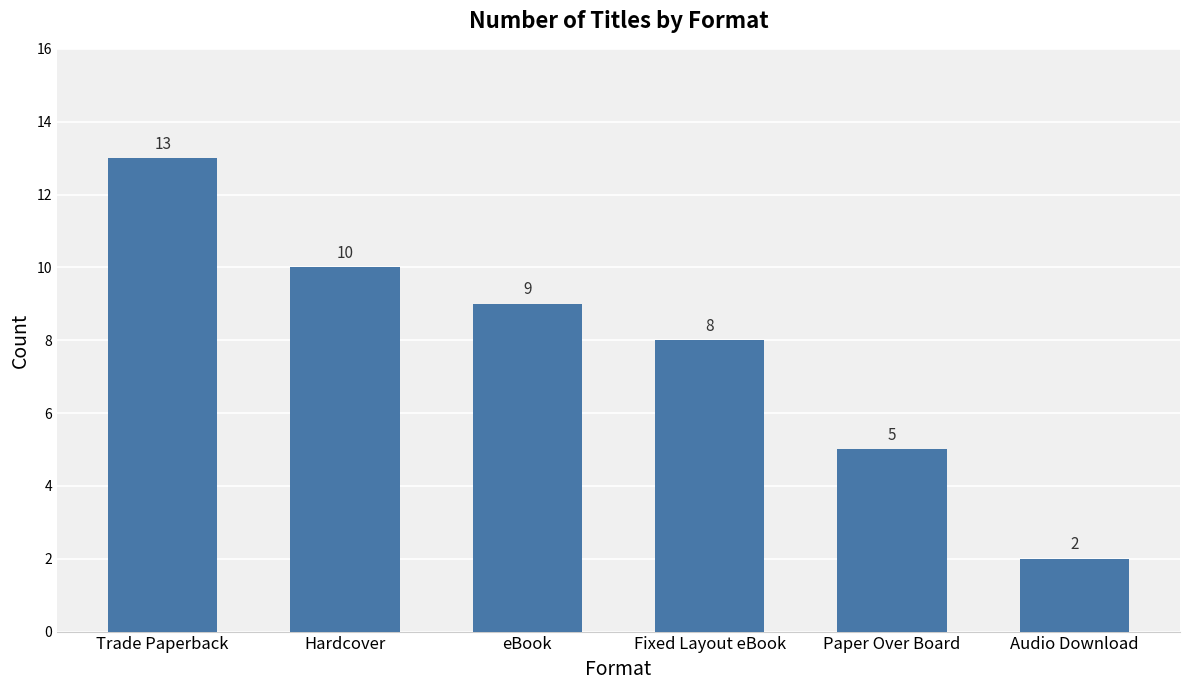

What is the label of the 4th bar from the left?

Fixed Layout eBook